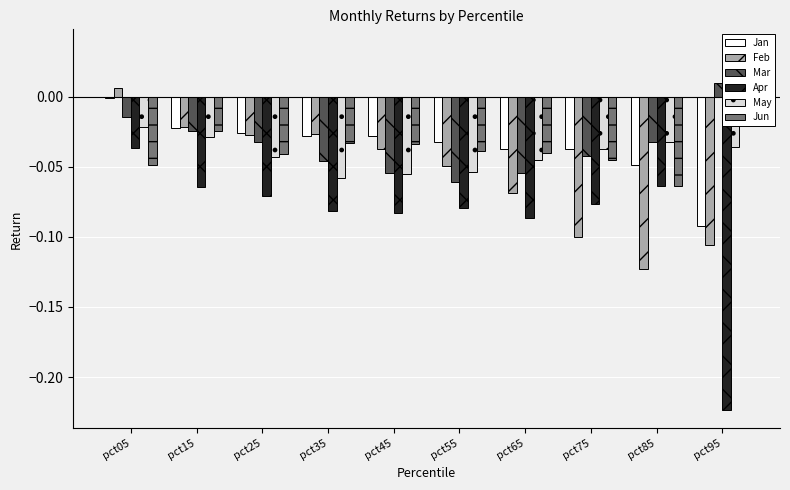

What is the sum of the Feb values at pct85 and pct25?

-0.2